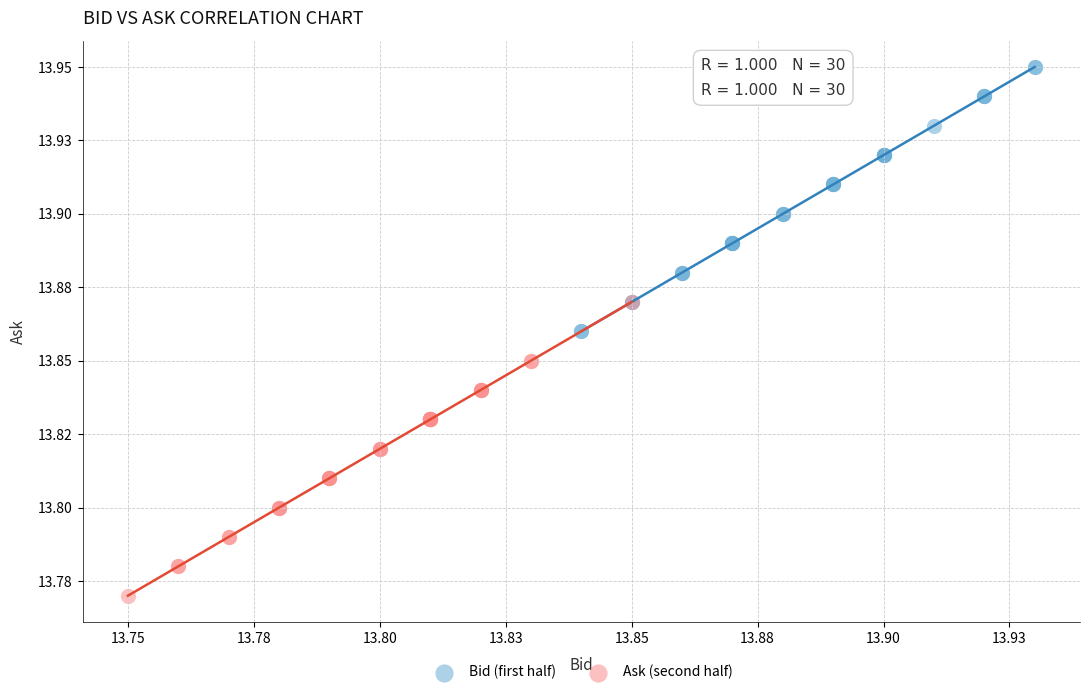

Which series has the widest spread of Y values?

Ask (second half)